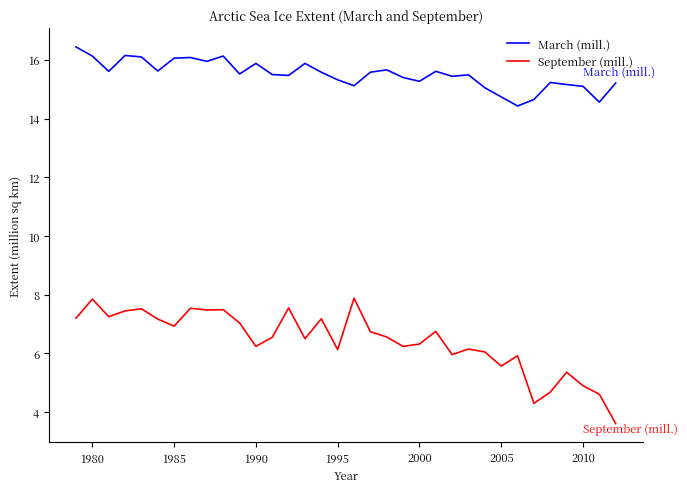

What is the maximum value shown in the chart?

16.4